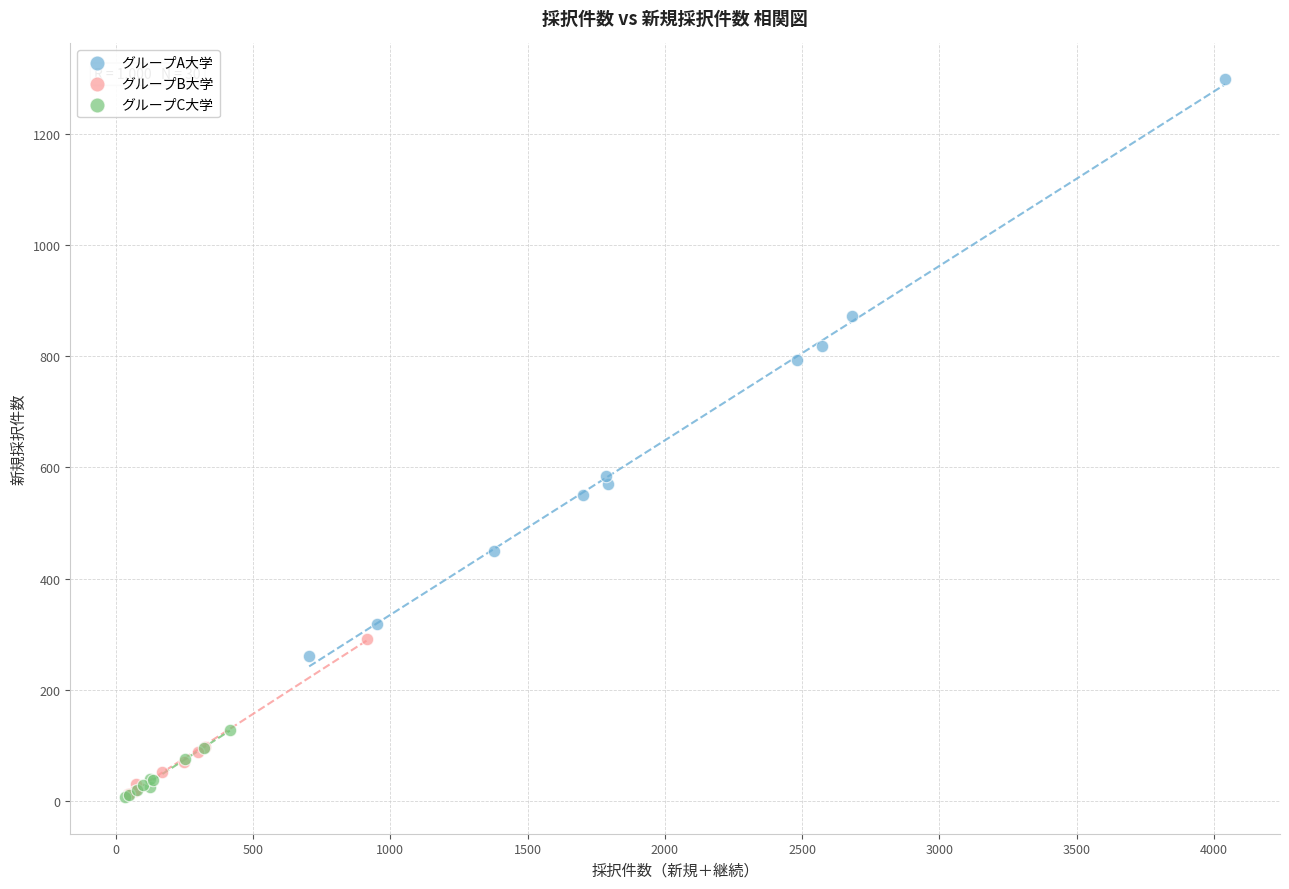

Which series reaches the maximum Y coordinate?

グループA大学